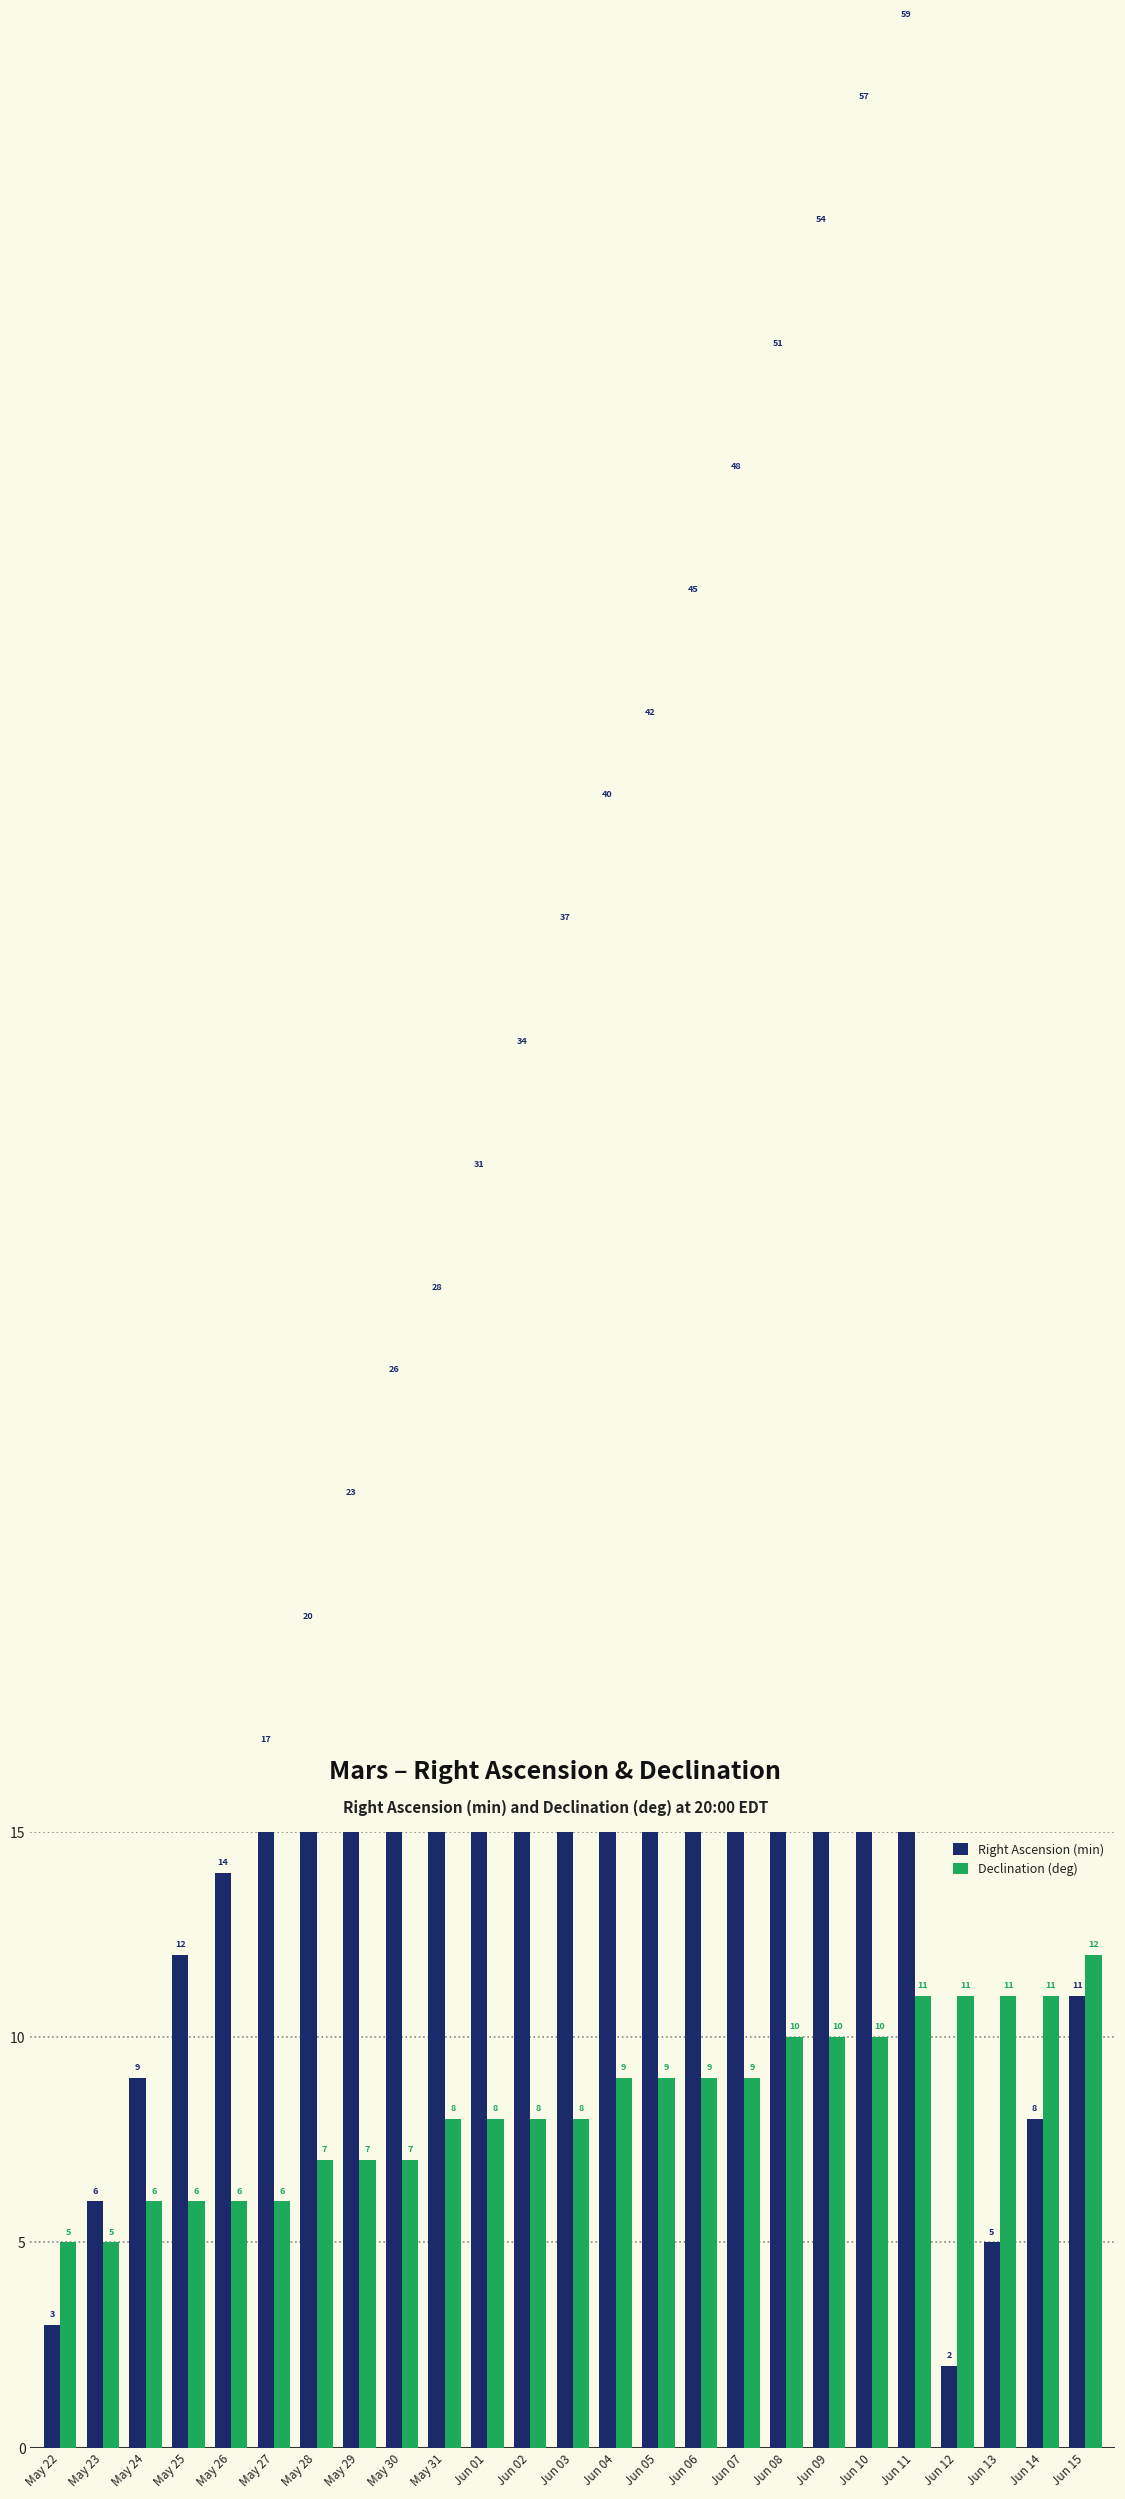

What is the minimum value shown in the chart?

2